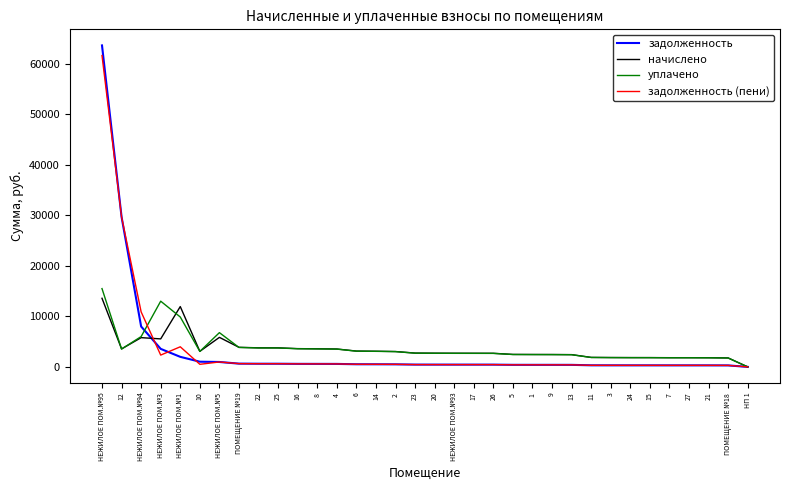

At which label does уплачено reach its minimum?

НП 1